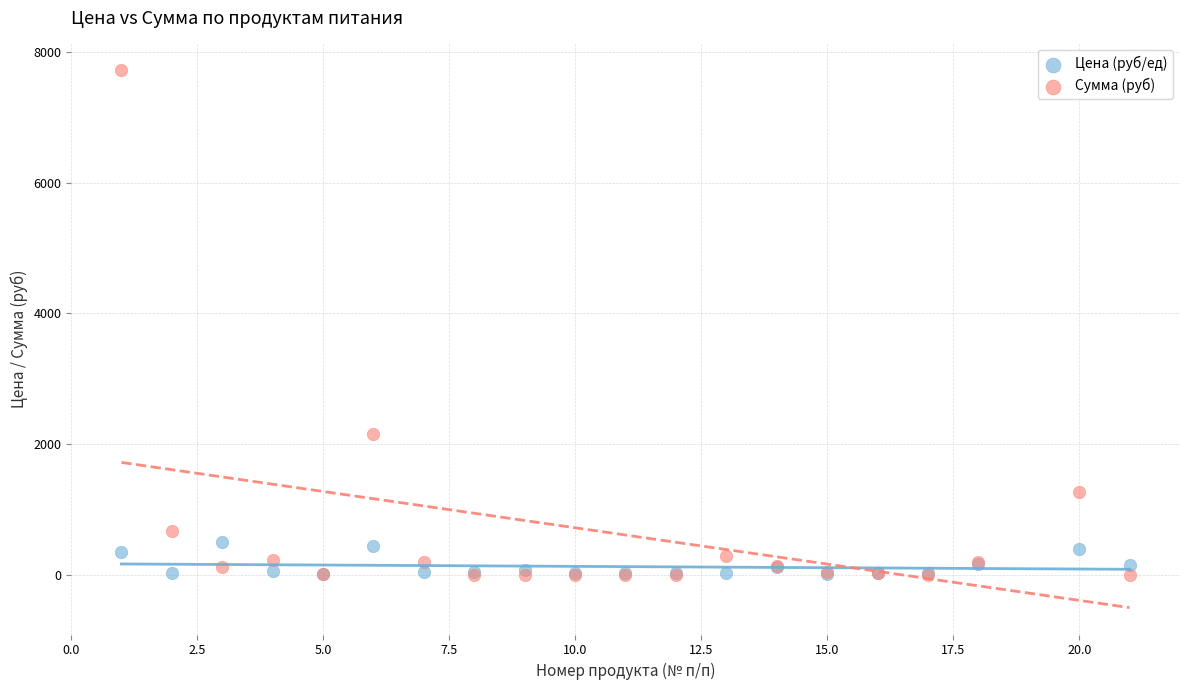

In the Сумма (руб) series, what Y value is closest to 3858?

2150.6